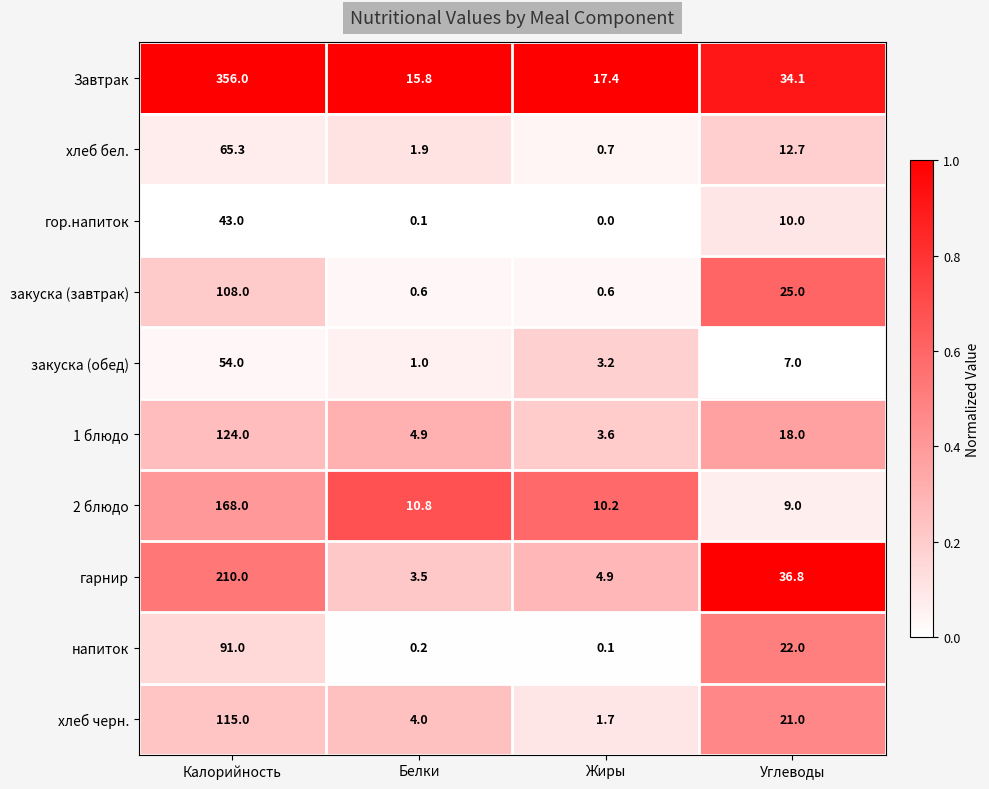

What is the total value across all series at Жиры?

42.4